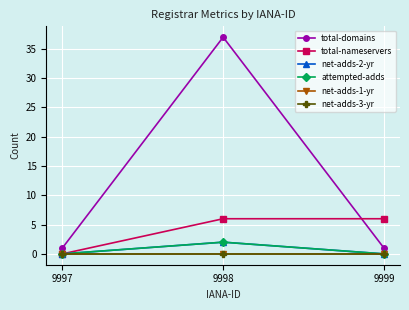

Is this an area chart (filled region under the line)?

No